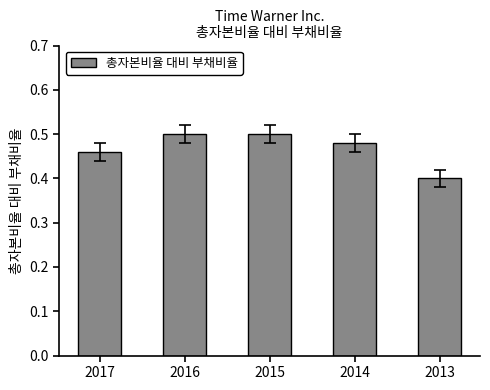

True or false: the data shows 0.3 at 2017.

False